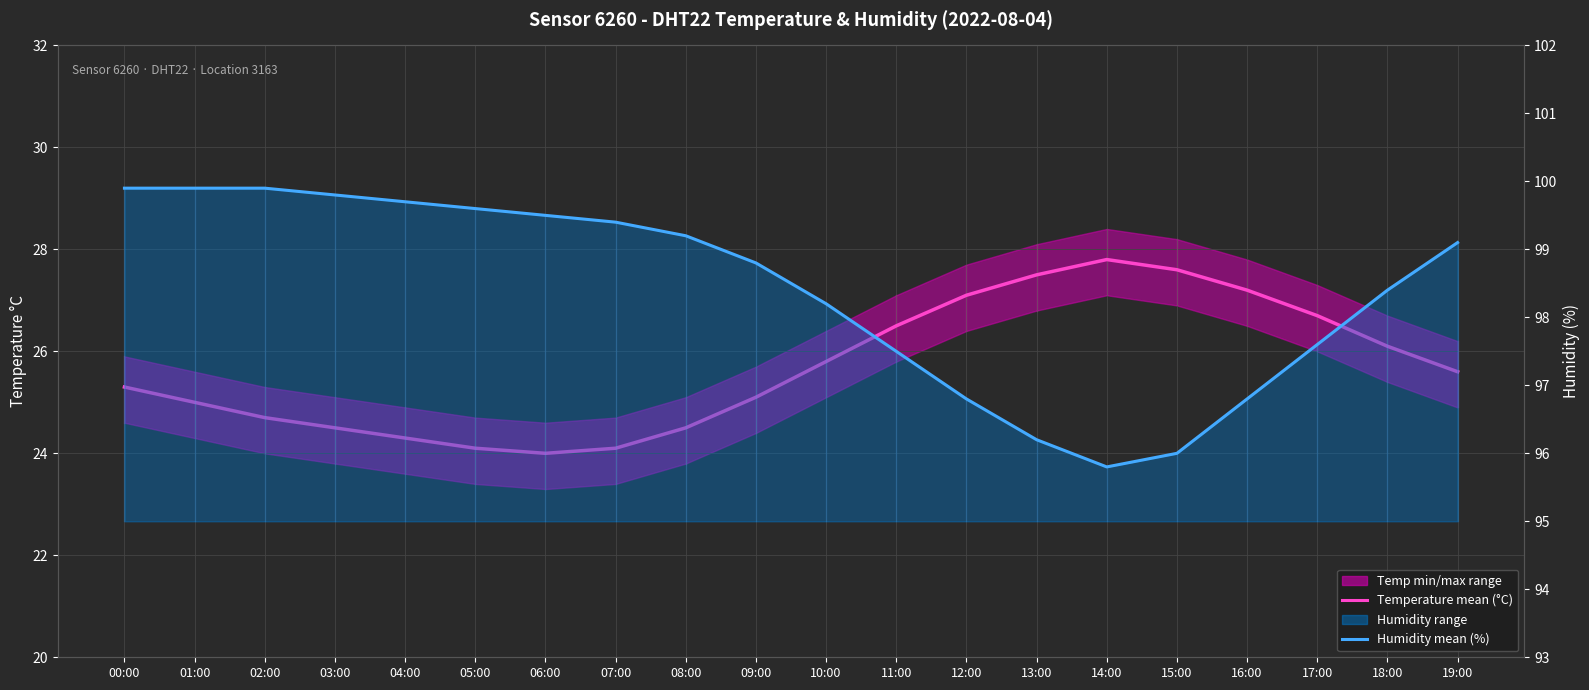

How many lines are shown in the chart?

2